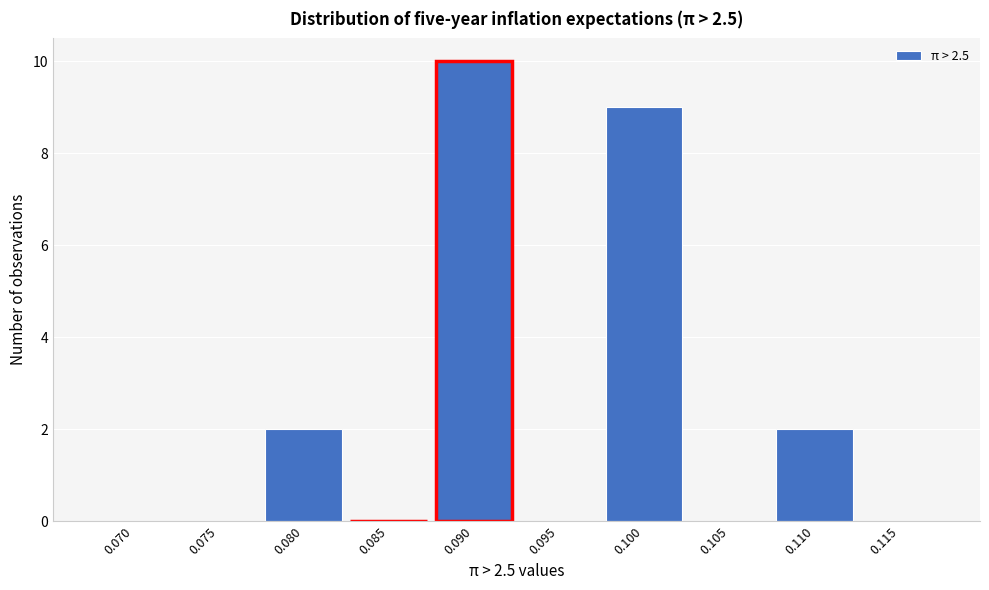

Reading left to right, list all the values displayed in this chart.

0.070=0	0.075=0	0.080=2	0.085=0	0.090=10	0.095=0	0.100=9	0.105=0	0.110=2	0.115=0